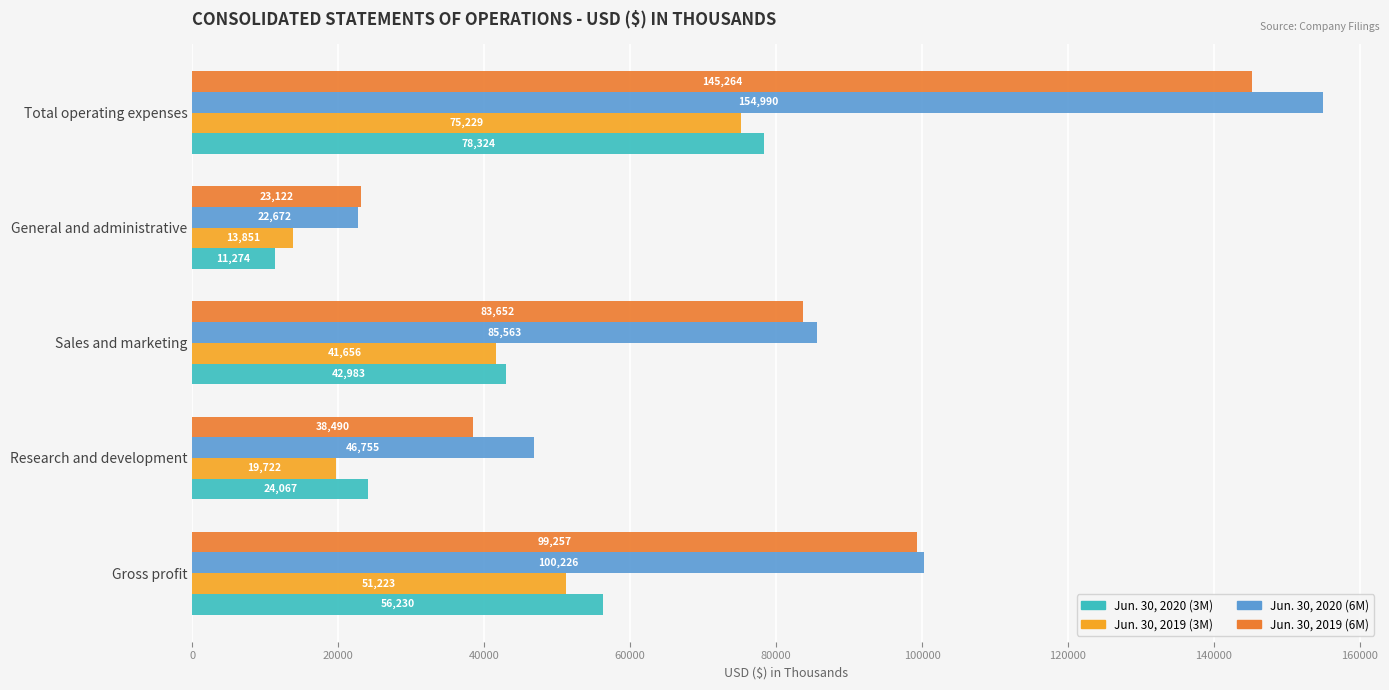

Which series has the largest total across all categories?

Jun. 30, 2020 (6M)